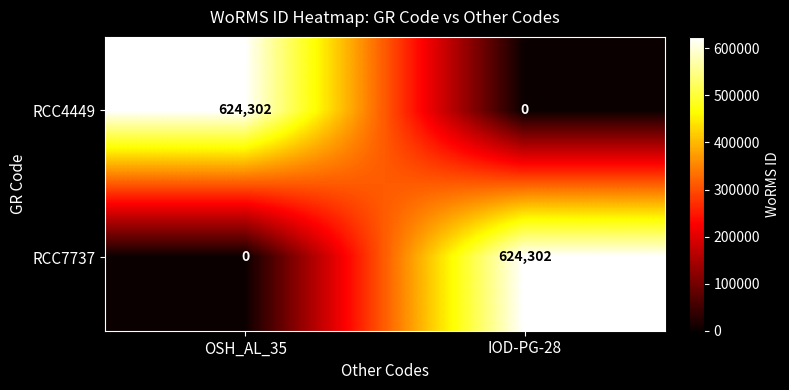

At which label is RCC7737 closest to 312151?

OSH_AL_35